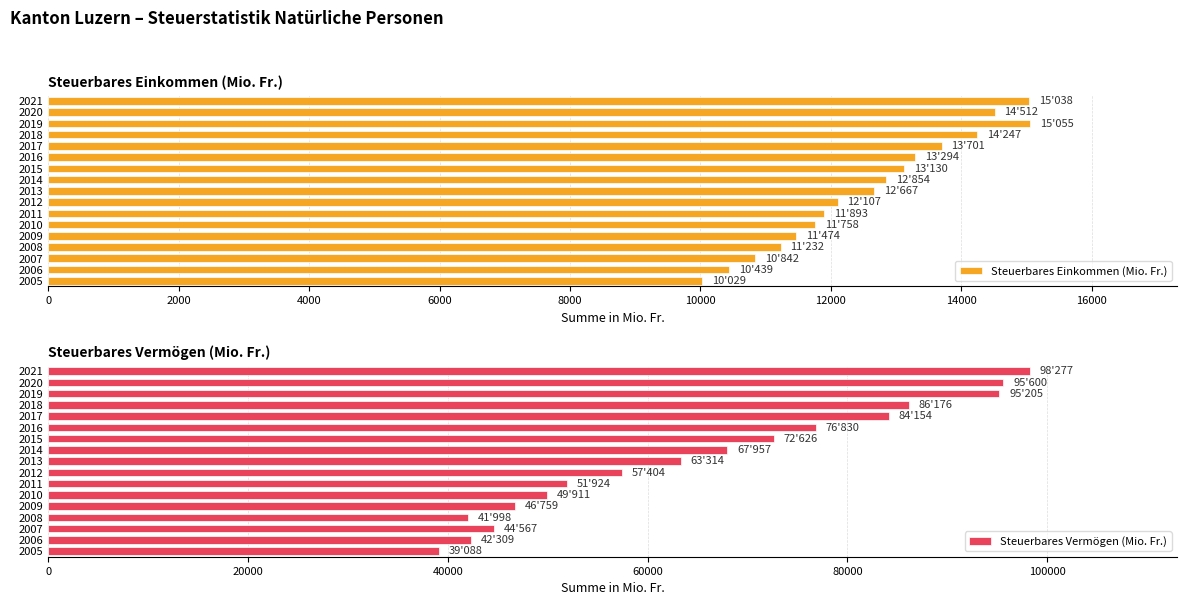

What is the difference between the maximum and minimum values in the Steuerbares Einkommen (Mio. Fr.) series?

5026